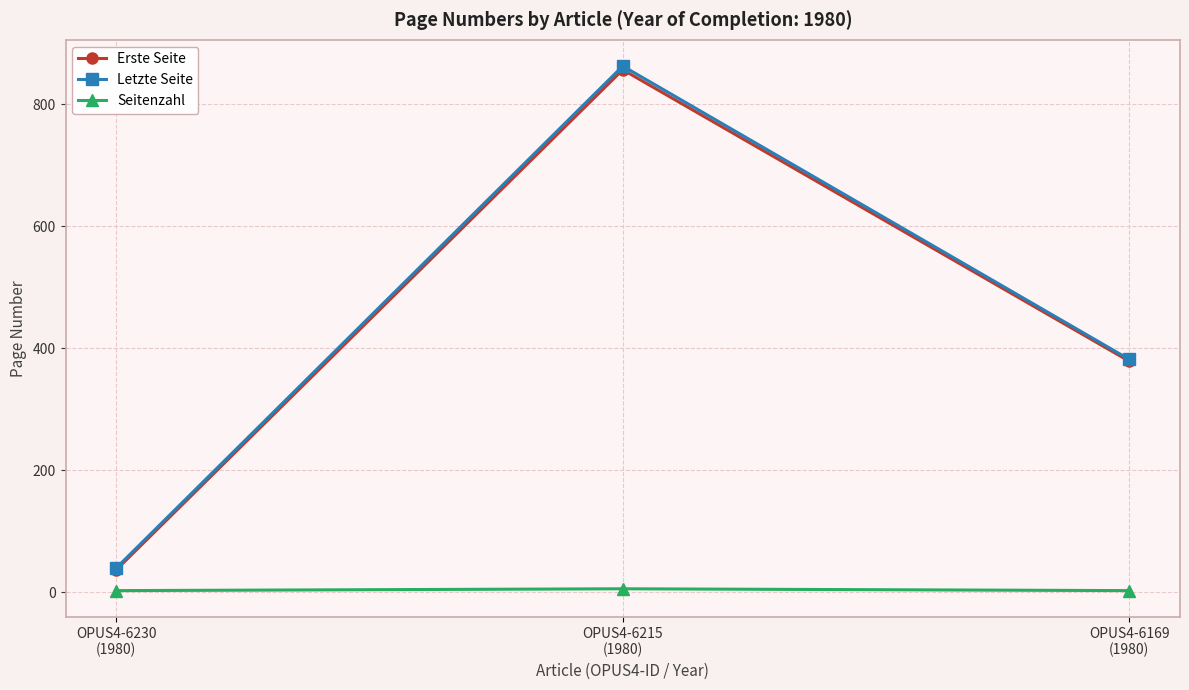

What is the label of the 3rd point from the left?

OPUS4-6169
(1980)